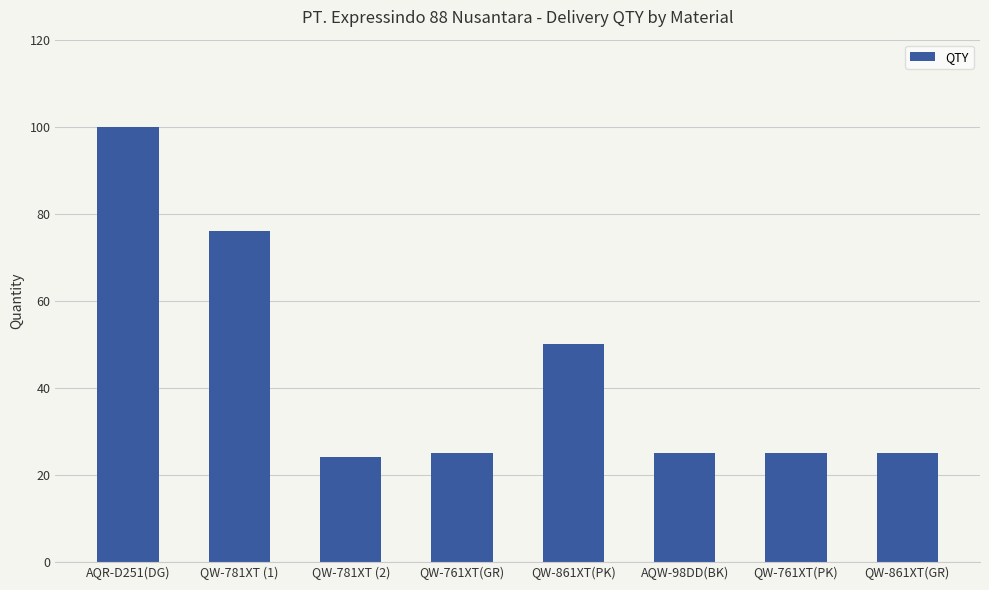

At which label is the value closest to 62?

QW-861XT(PK)